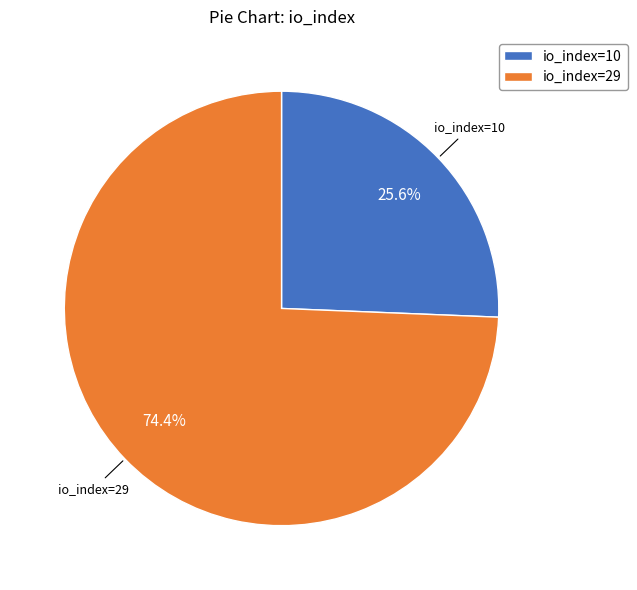

To the nearest percent, what percentage of the pie is io_index=10?

26%